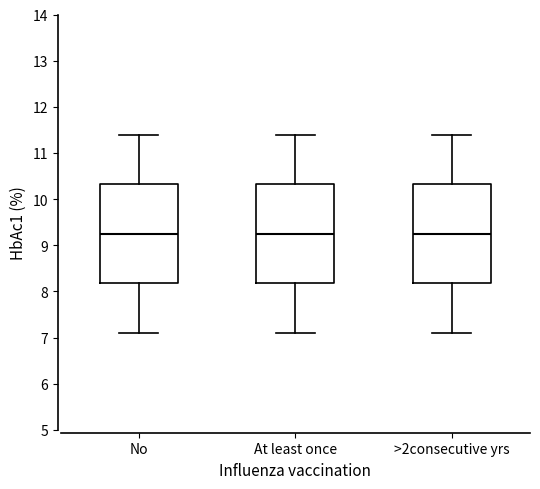

Where does the lower whisker of the box for At least once end on the y-axis? The values are not printed on the chart, so give them approximately, as read against the axis.

7.1